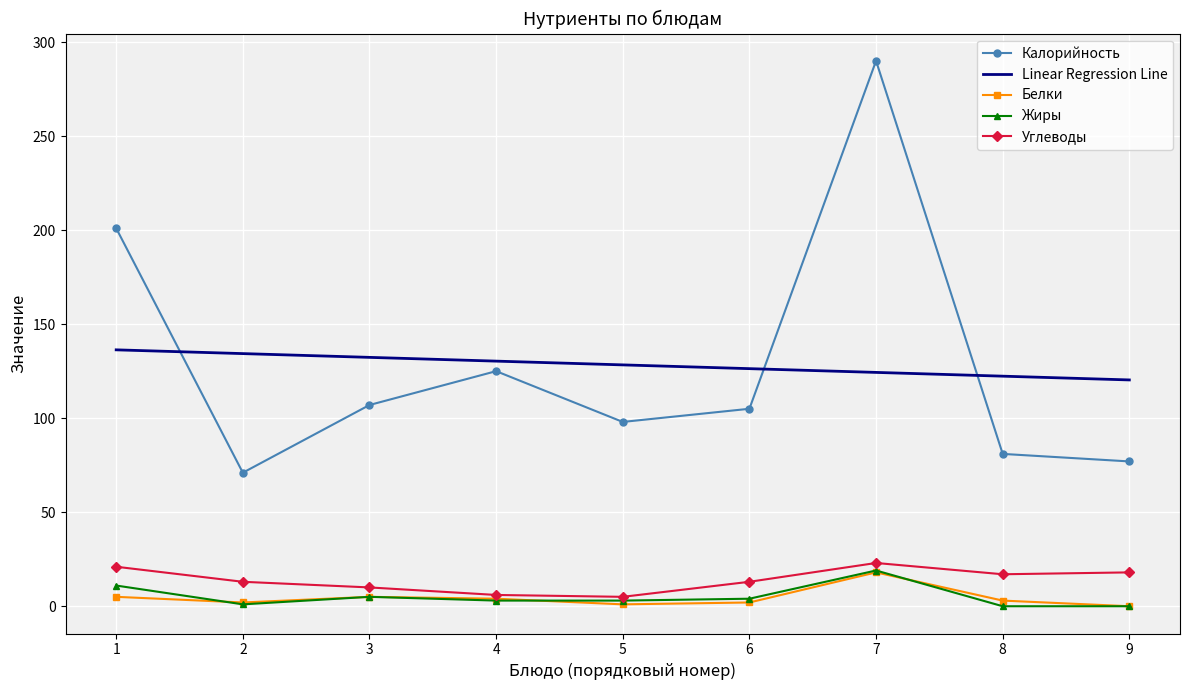

Which series changed the most between 4 and 5?

Калорийность